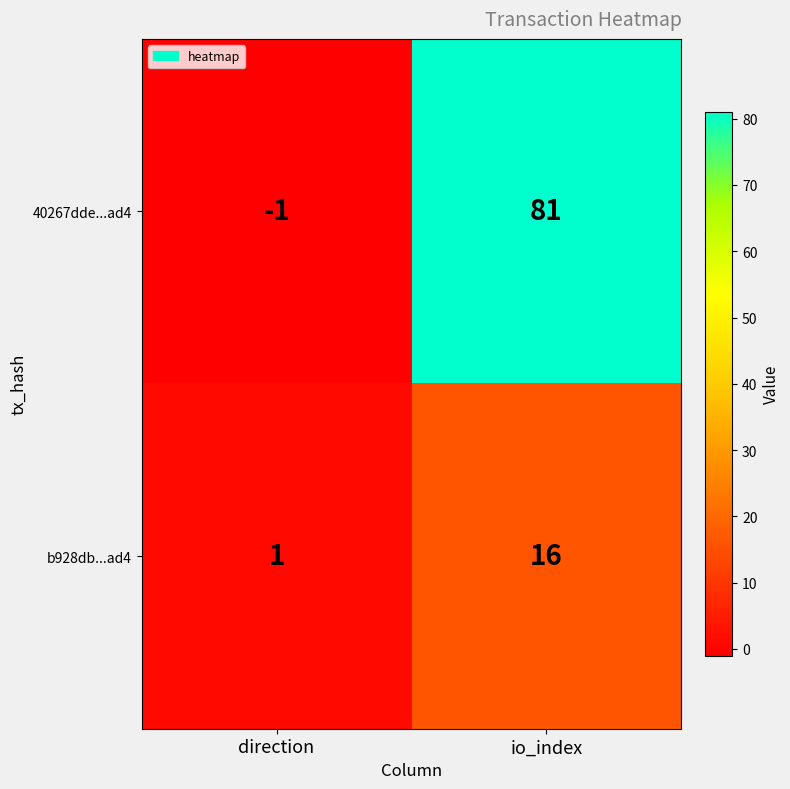

Reading left to right, what are all the values shown in this chart?

40267dde...ad4: -1	81
b928db...ad4: 1	16